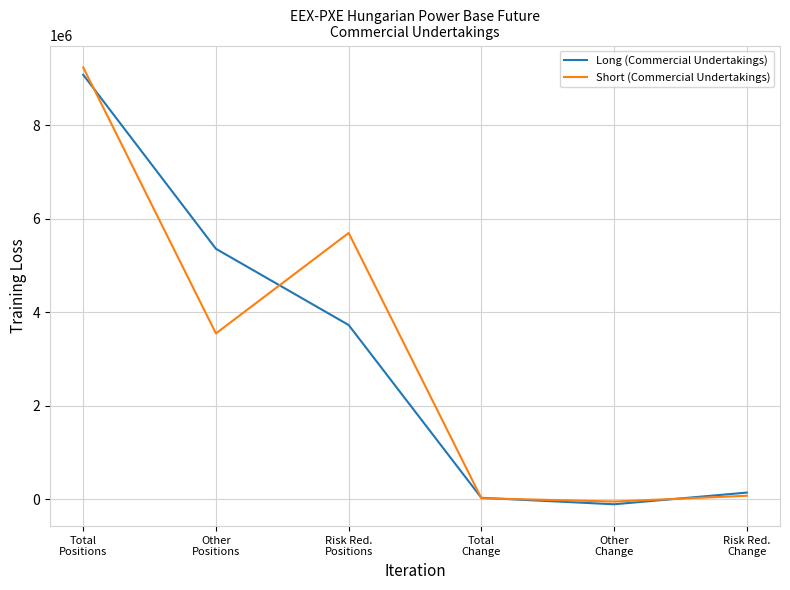

At which category does Short (Commercial Undertakings) reach its first local peak?

Risk Red.
Positions